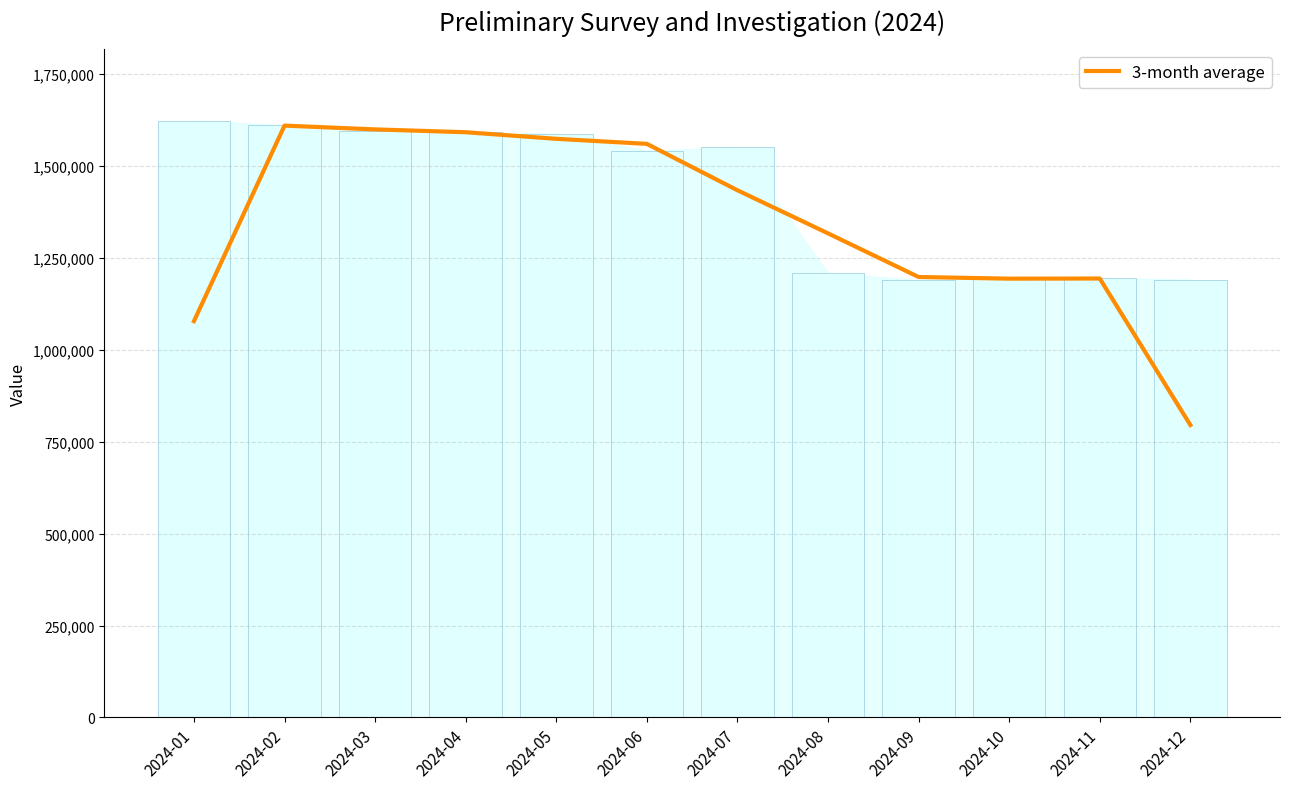

Reading right to left, list all the values displayed in this chart.

2024-12=795204.7	2024-11=1193472.0	2024-10=1193097.0	2024-09=1197625.0	2024-08=1316268.7	2024-07=1433432.0	2024-06=1559609.0	2024-05=1573318.7	2024-04=1591231.7	2024-03=1598916.3	2024-02=1609221.0	2024-01=1077582.3